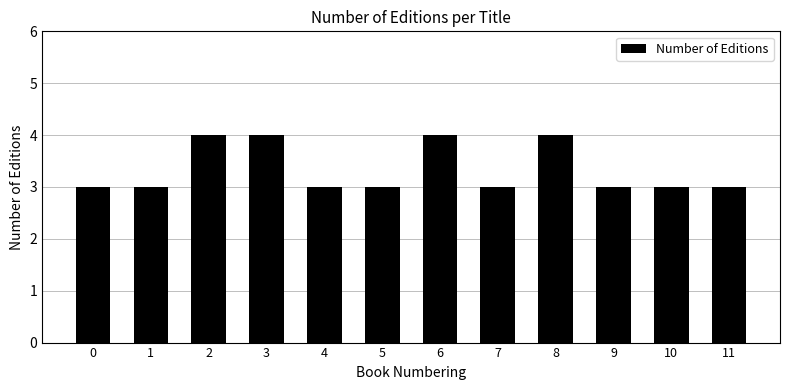

How many bars are there in total?

12